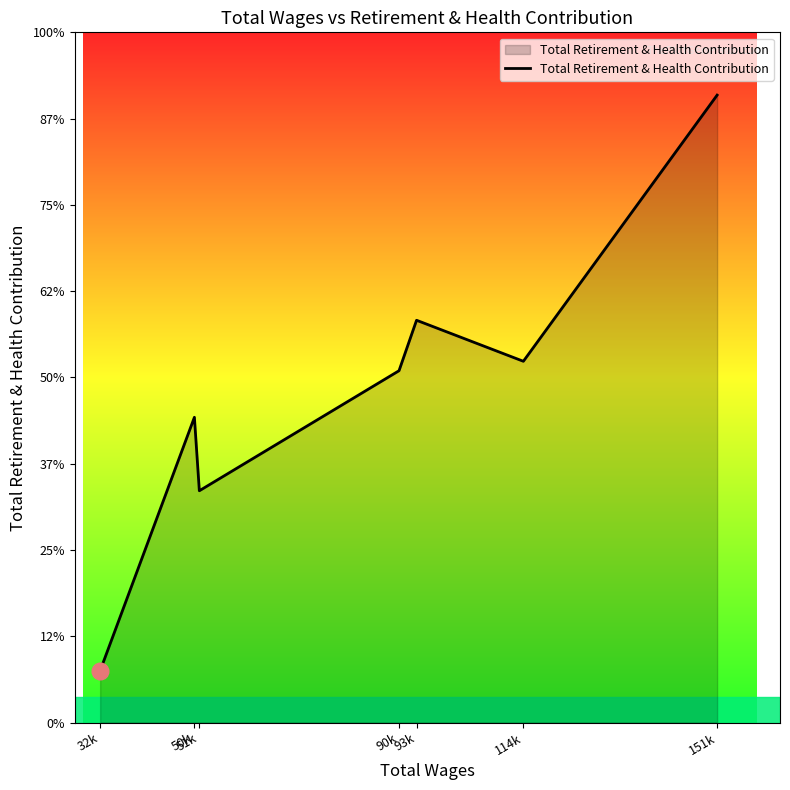

What is the value of the 2nd point from the left?

35380